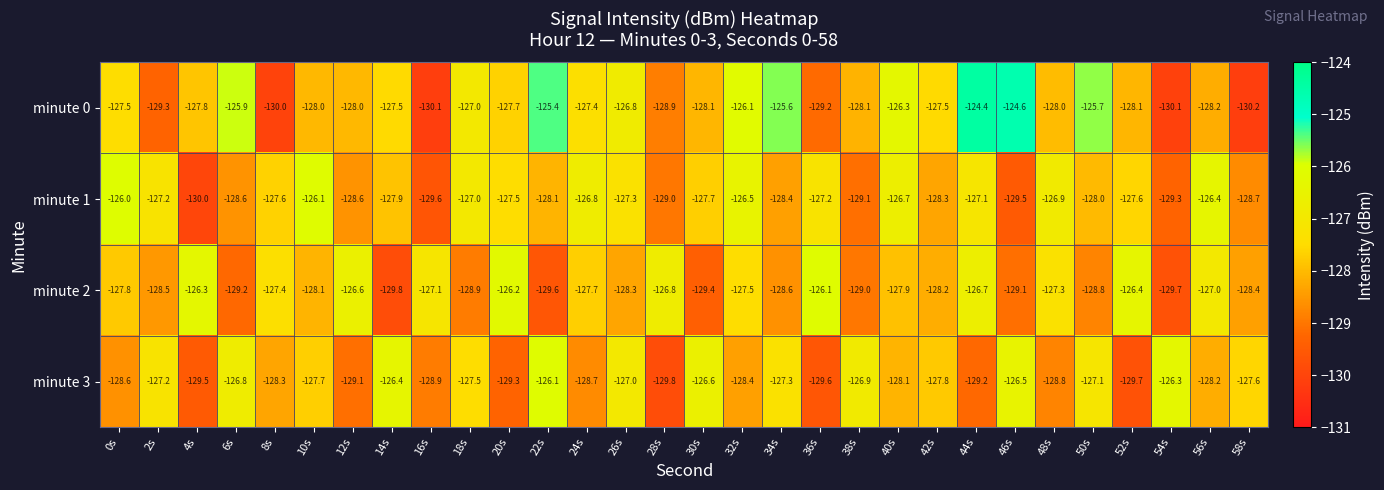

What is the maximum value shown in the chart?

-124.4